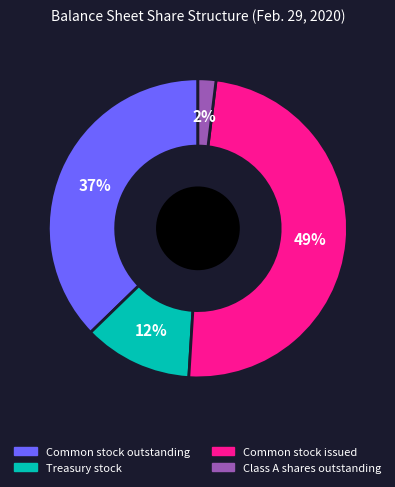

Which has a higher value, Common stock outstanding or Class A shares outstanding?

Common stock outstanding